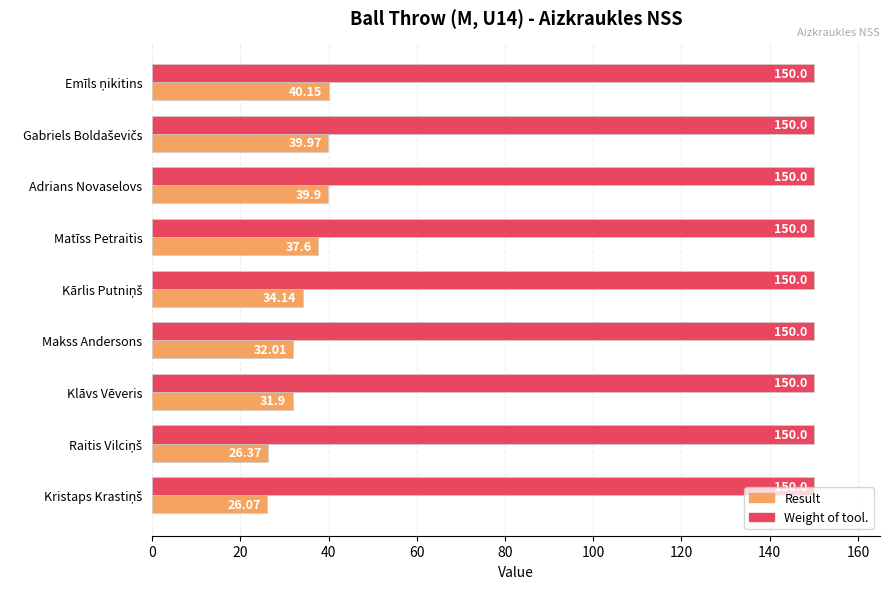

Which series has the widest spread of values?

Result